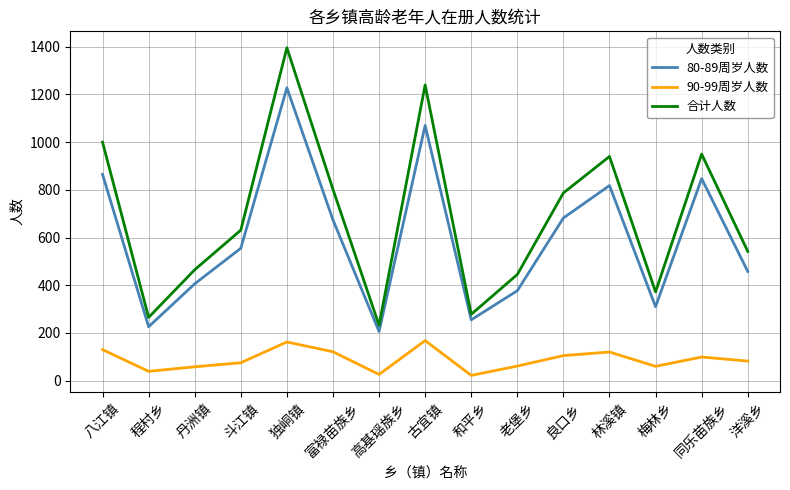

The value of 80-89周岁人数 at 程村乡 is 226. True or false?

True